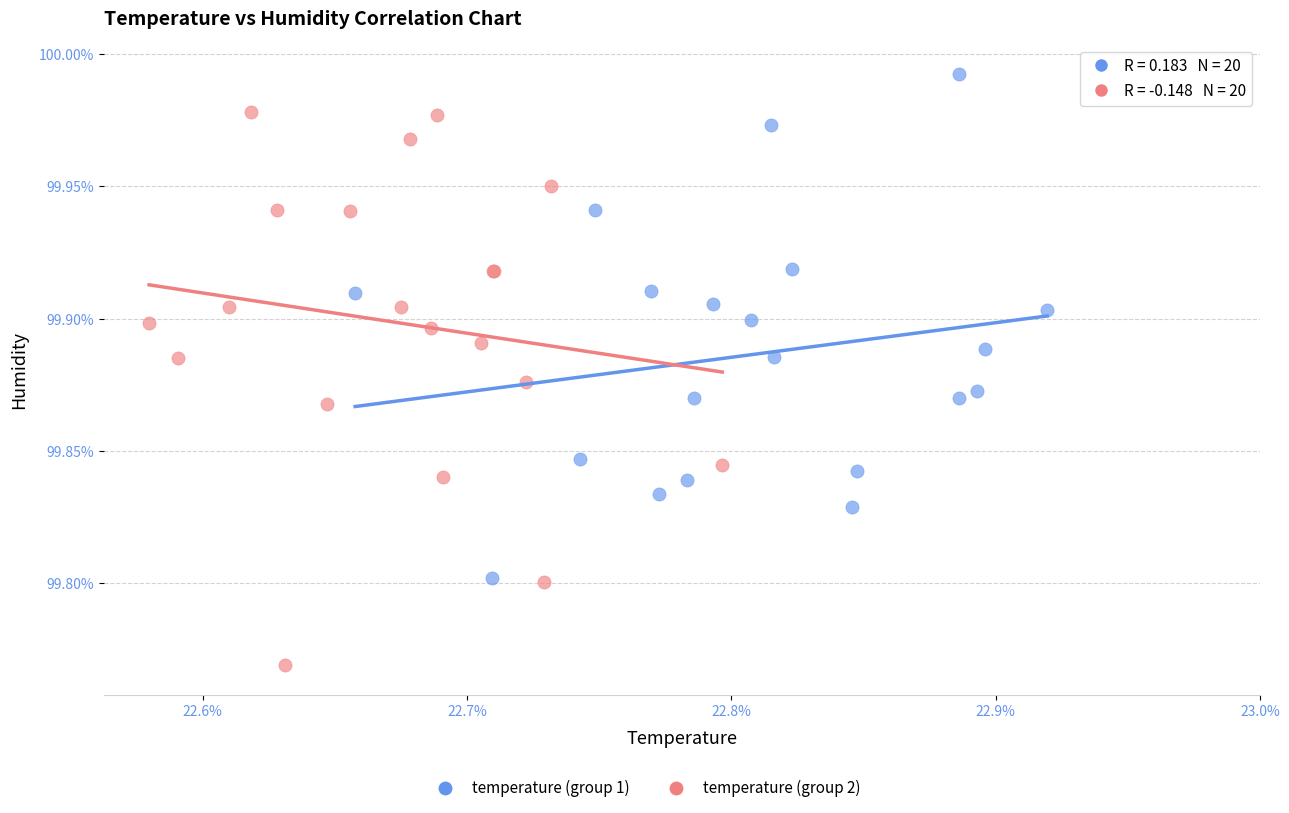

Which series has the widest spread of Y values?

temperature (group 2)